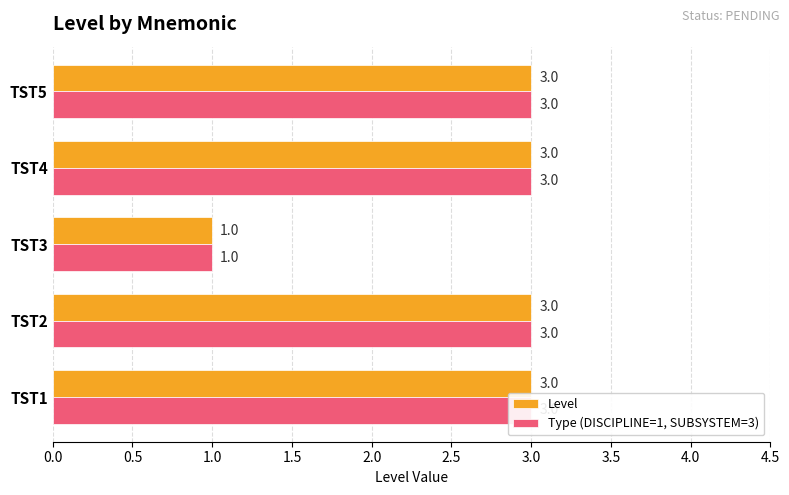

How many values in the Level series are below 3?

1